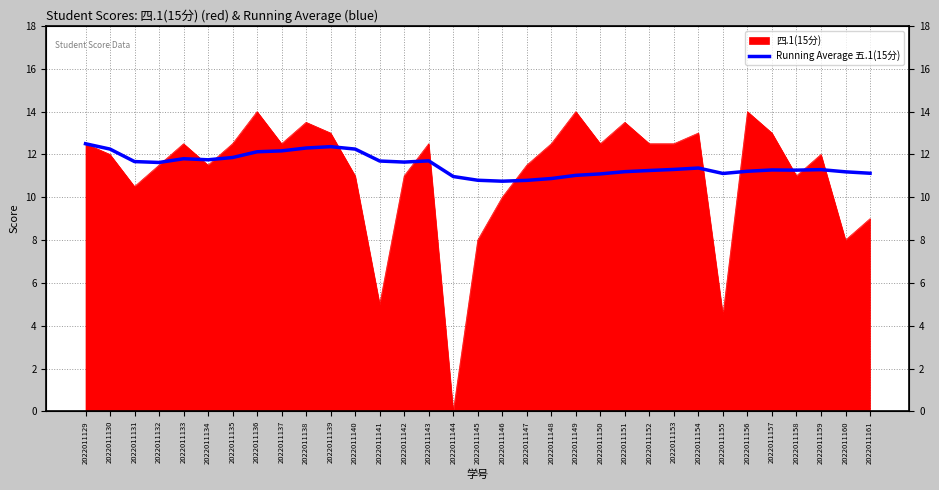

Where is the data nearest to the value 11?

2022011149